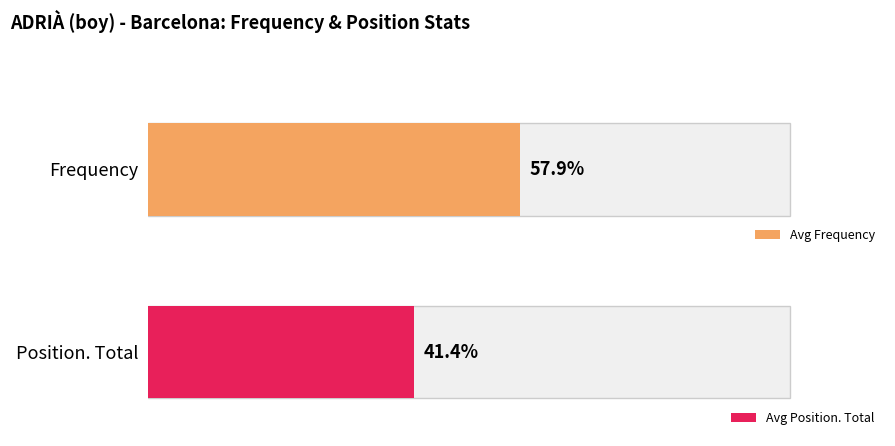

Rank the series by their average value, from highest to lowest.

Frequency, Position. Total